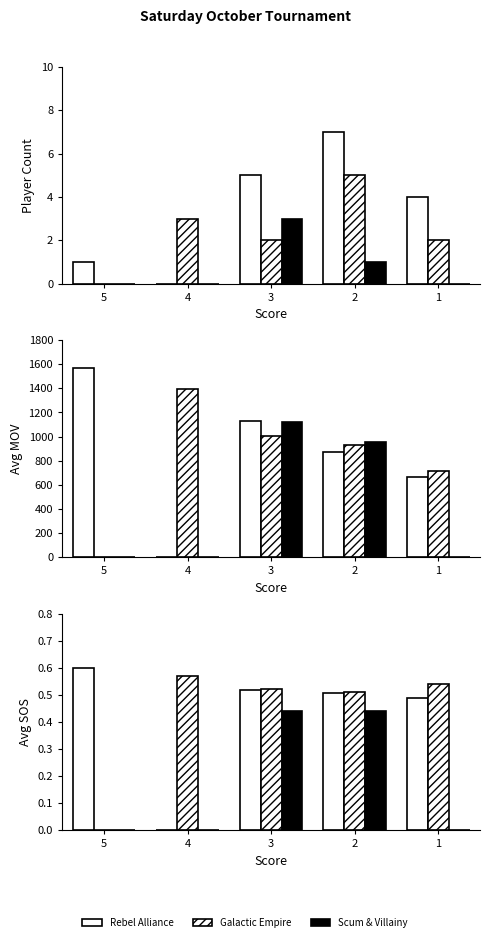

Which series has the widest spread of values?

Rebel Alliance